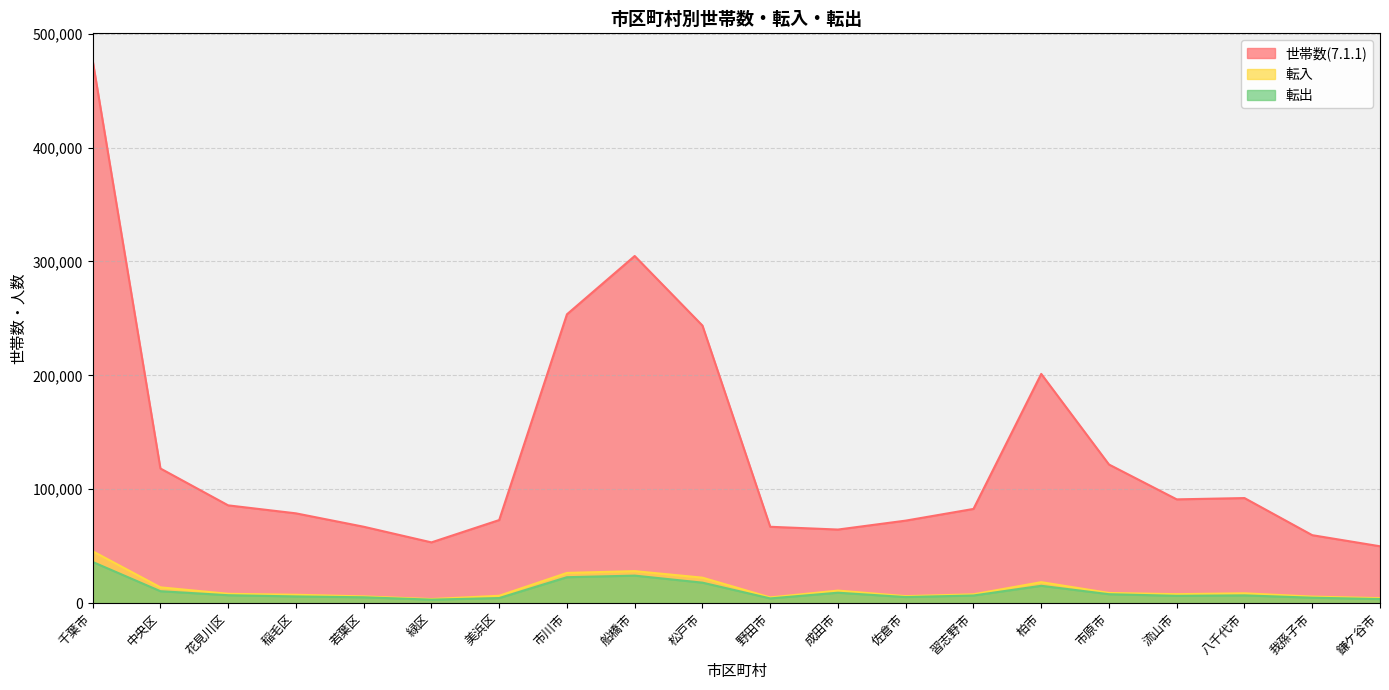

Which category has the highest value across all series?

千葉市